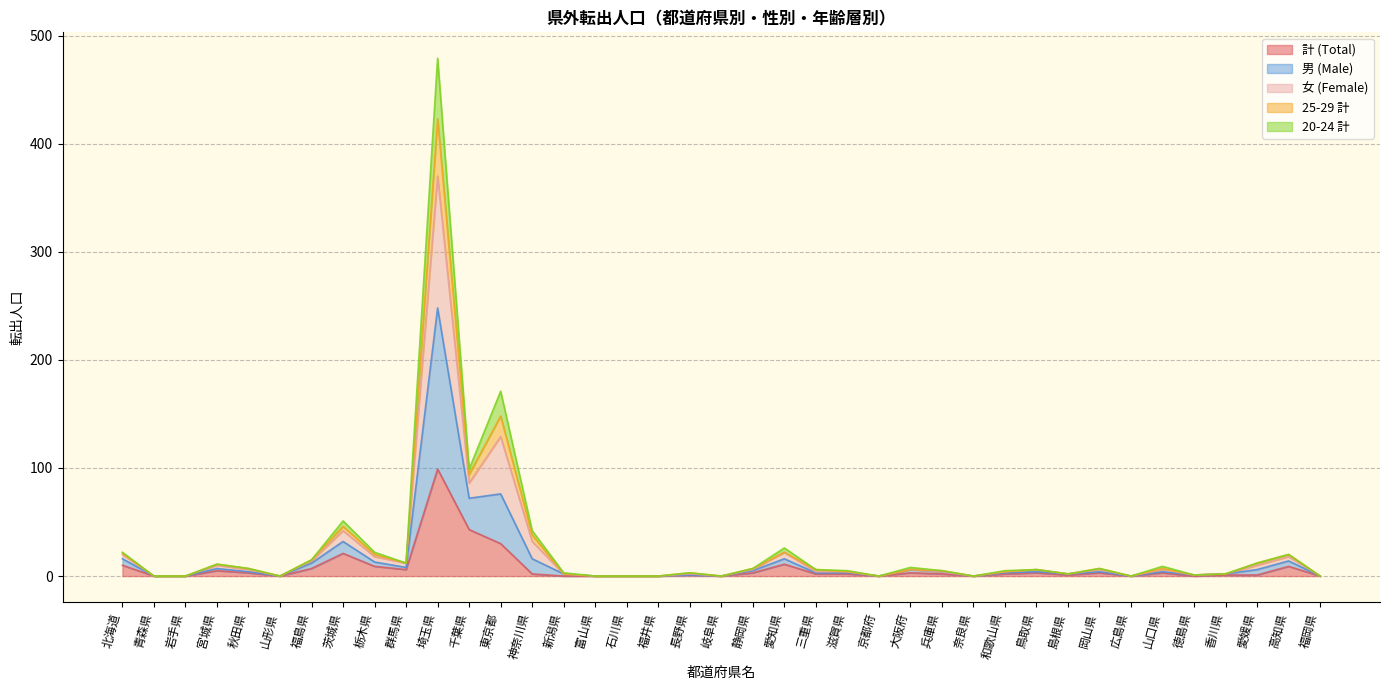

What is the label of the 29th point from the right?

埼玉県